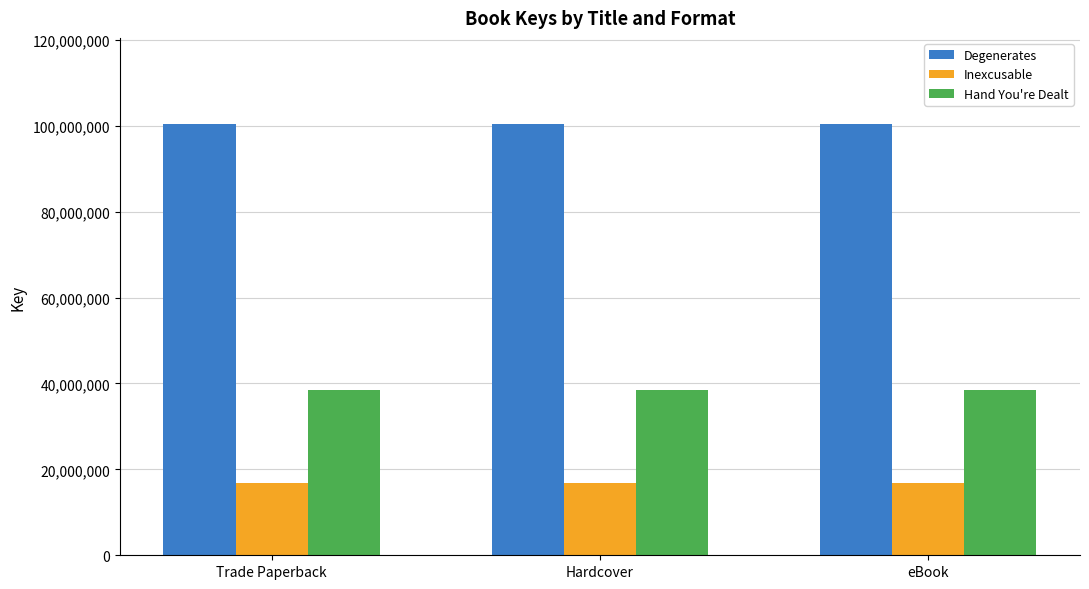

What value does the Inexcusable series have at Hardcover?

16756568